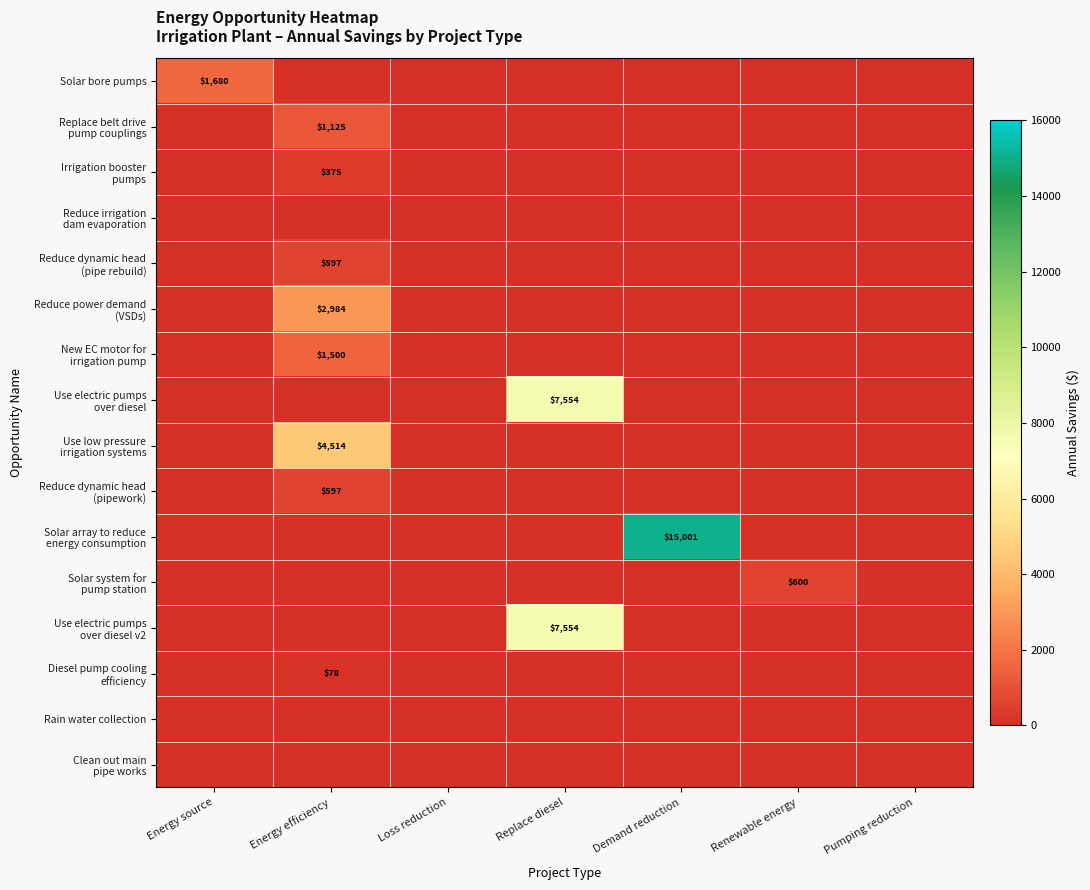

Count the number of categories in the chart.

7